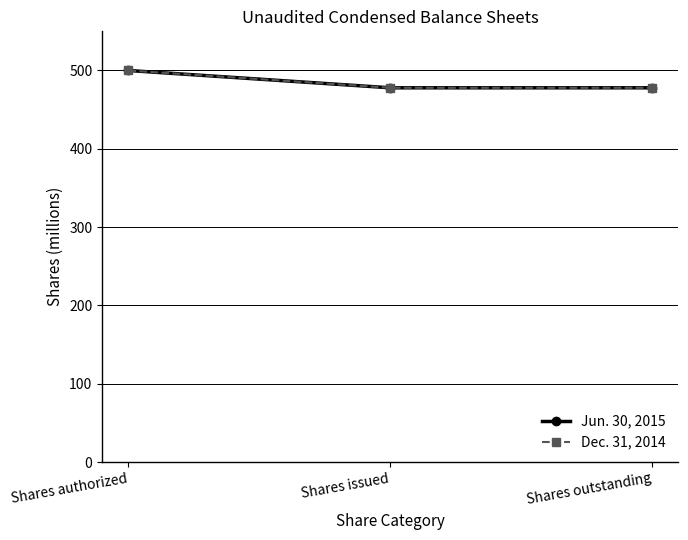

Is this an area chart (filled region under the line)?

No